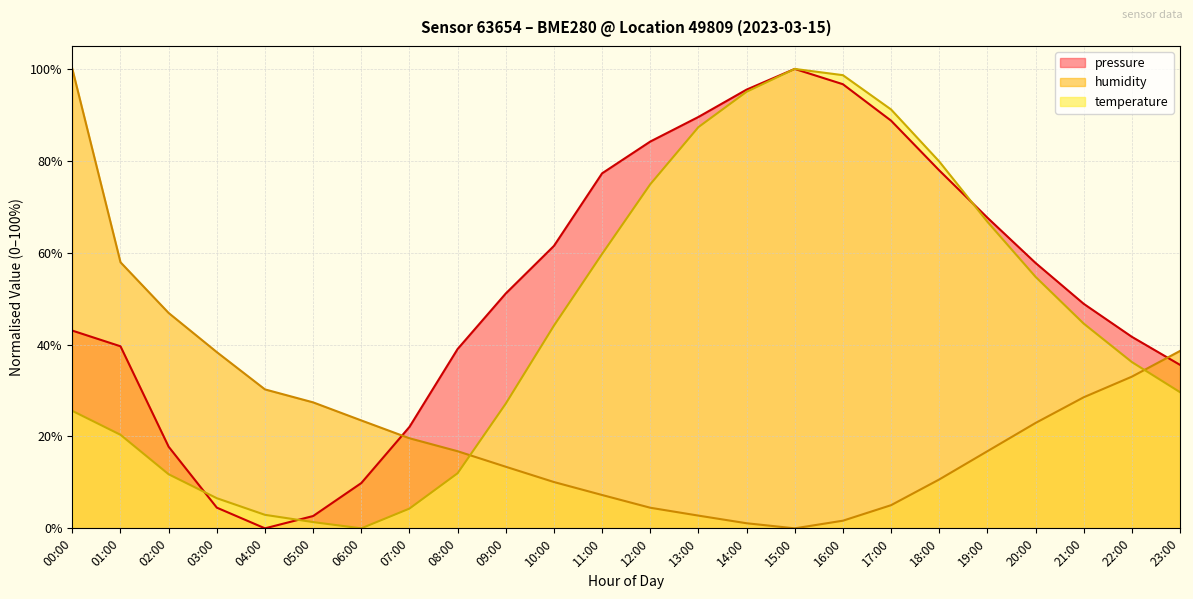

At 09:00, list the series in order from smallest to largest.

humidity, temperature, pressure